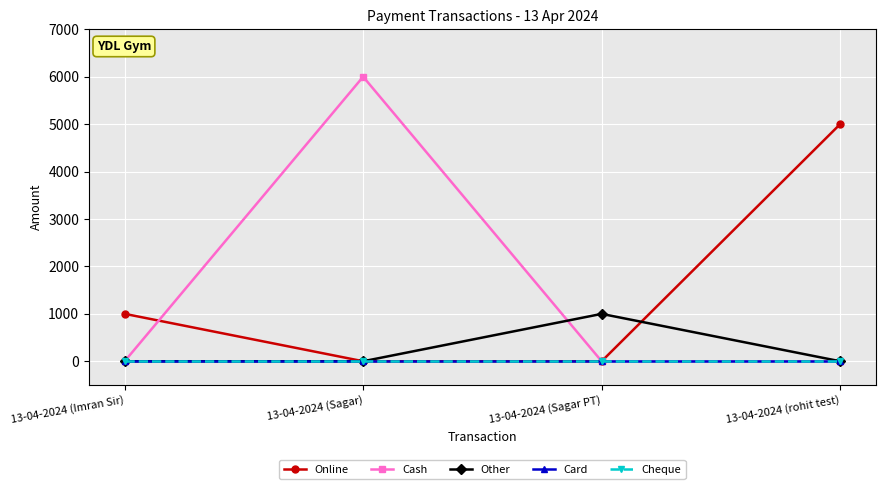

Is this an area chart (filled region under the line)?

No